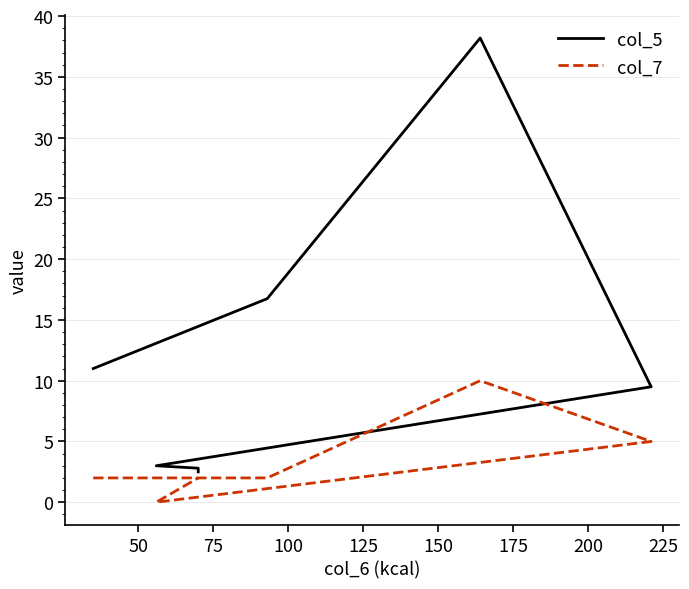

List the series in order of their peak value, highest first.

col_5, col_7